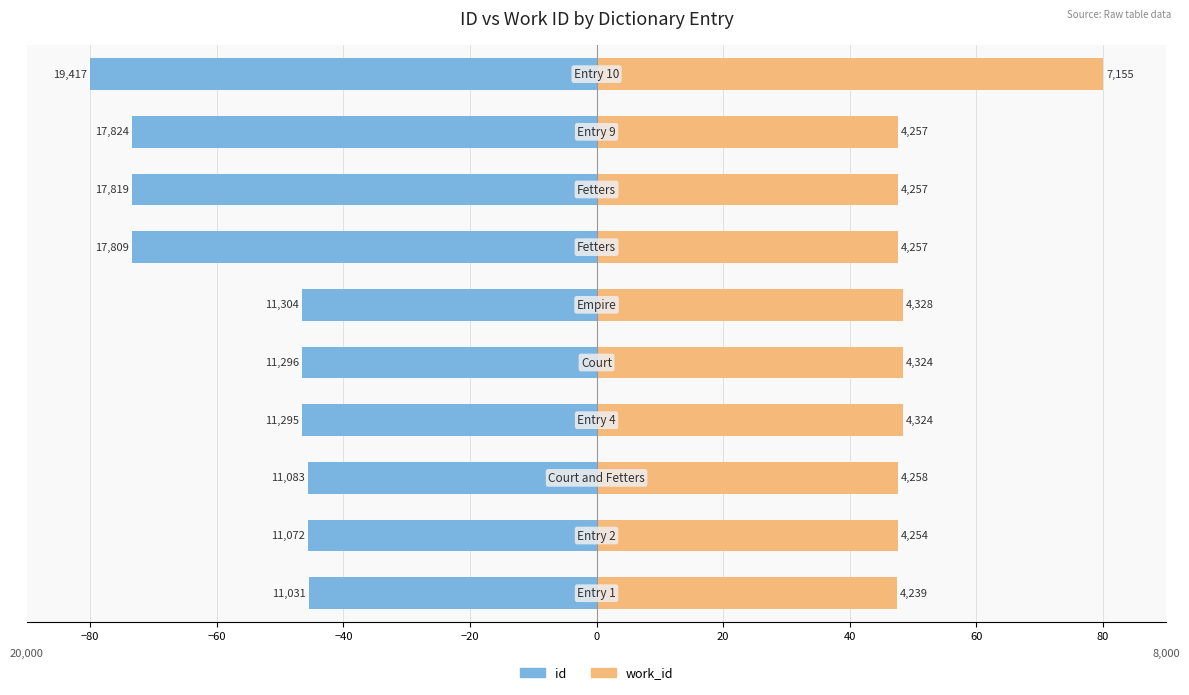

Are the bars grouped side by side (vs. stacked)?

Yes